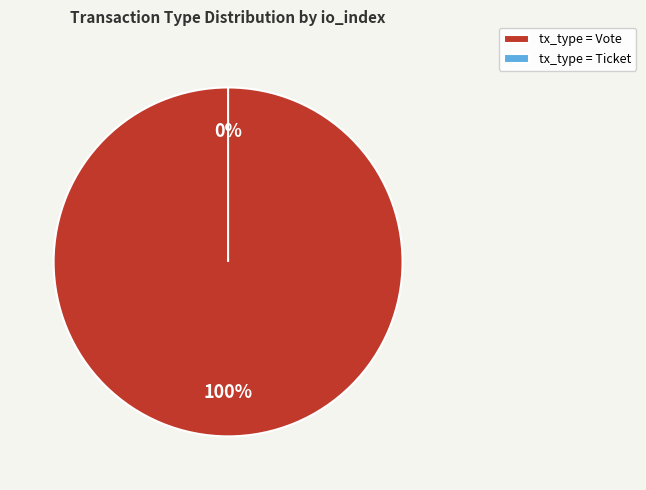

To the nearest percent, what is the difference between the Vote and Ticket slice percentages?

100%